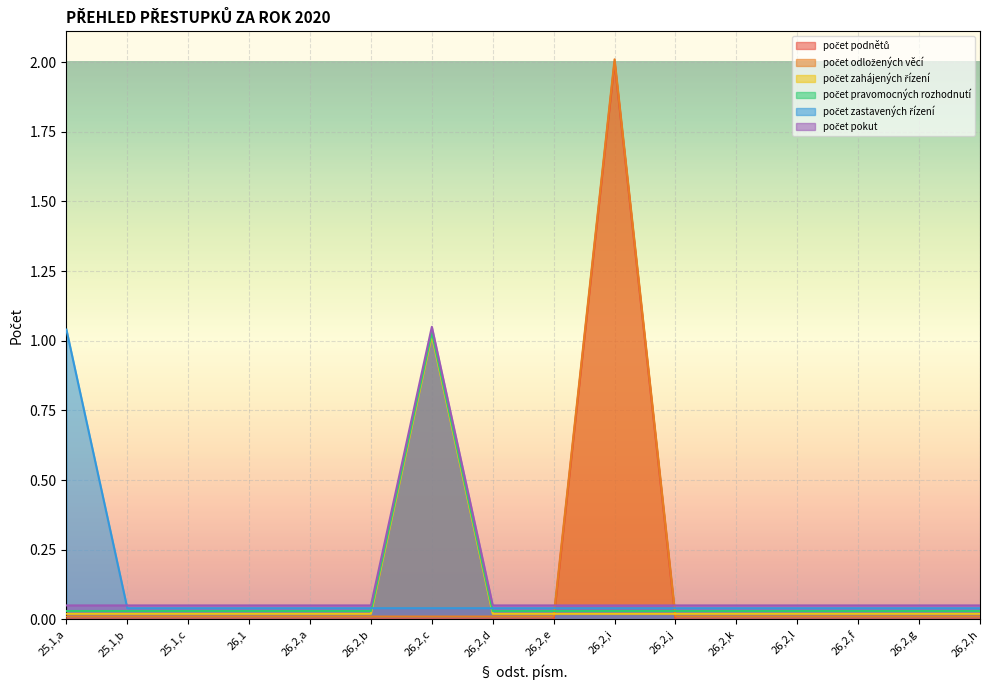

What is the sum of all počet pravomocných rozhodnutí values?

1.5